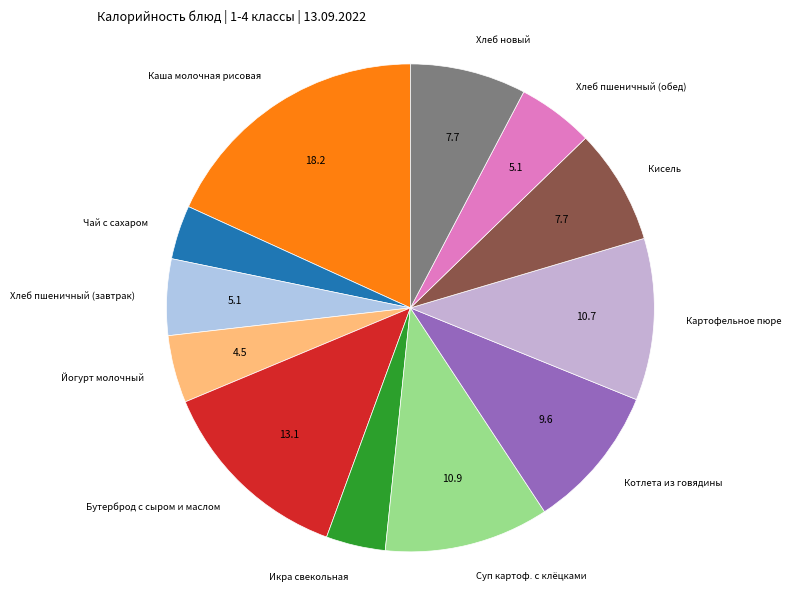

Combined, do Хлеб пшеничный (обед) and Йогурт молочный account for over 50%?

No